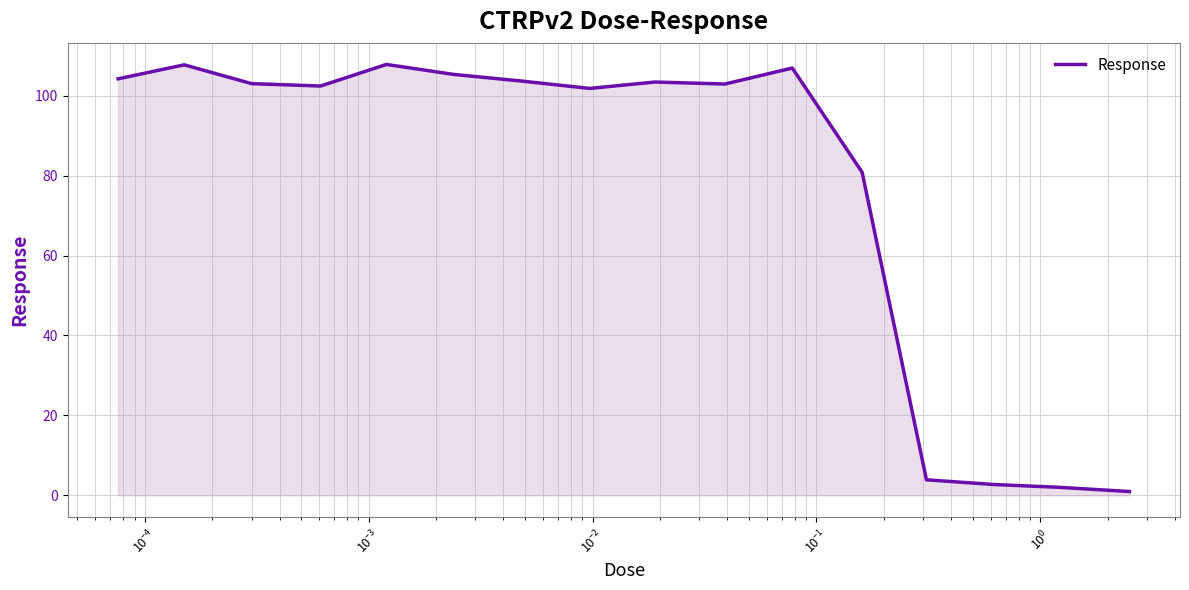

What is the difference between the maximum and minimum values?

106.8